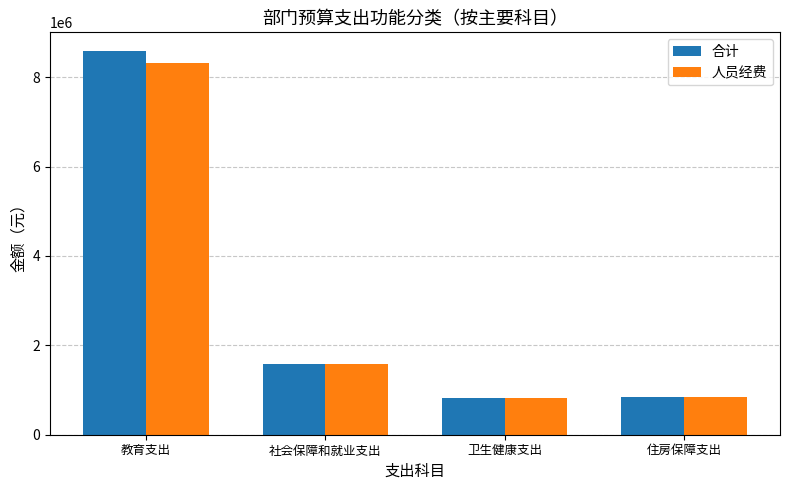

The value of 合计 at 住房保障支出 is 840878.0. True or false?

True